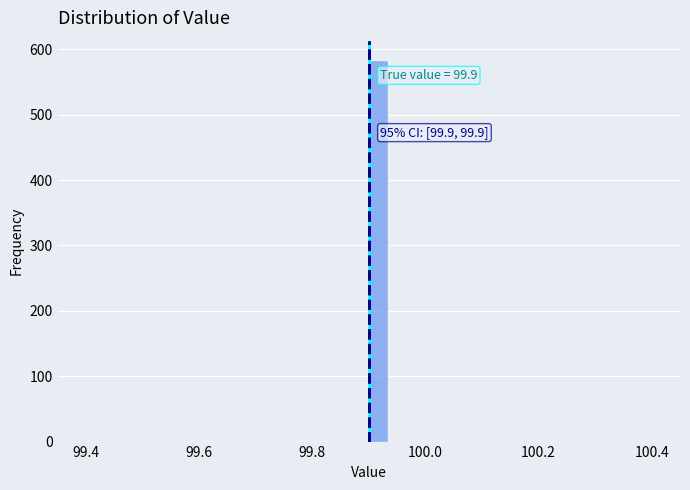

Read against the x-axis, roughly where is the centre of the tallest bar?

99.92